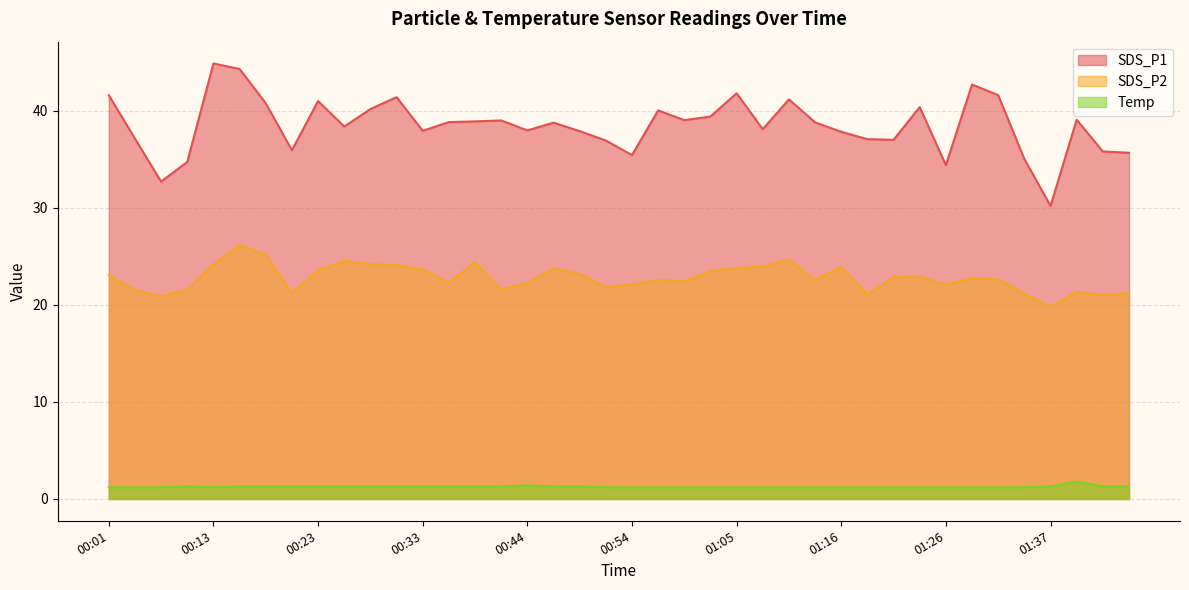

In SDS_P2, how many points are lower than both neighbors (excluding endpoints)?

11